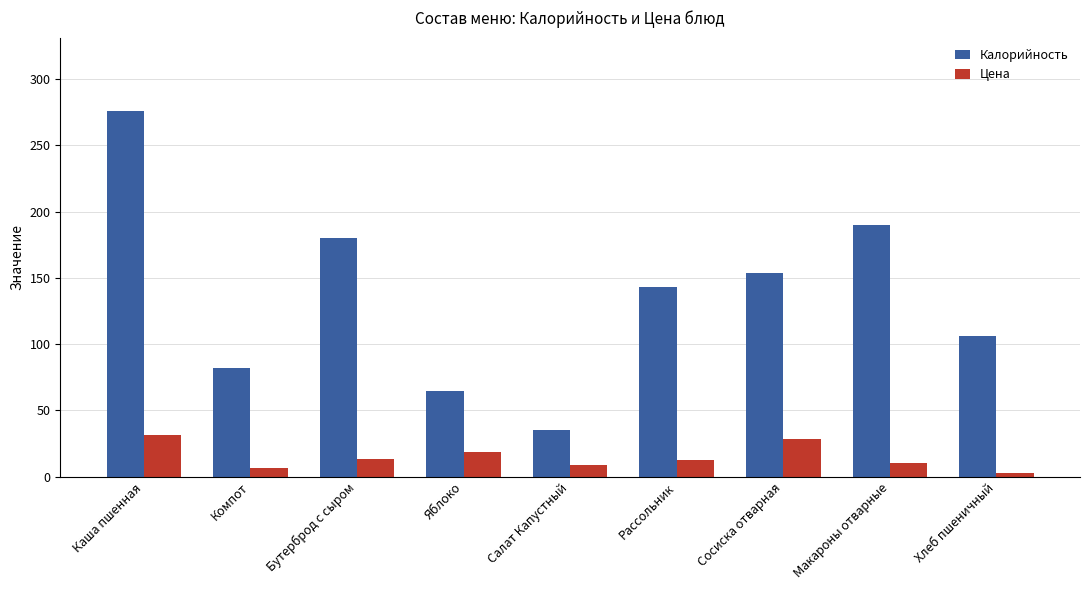

What is the label of the 9th bar from the left?

Хлеб пшеничный